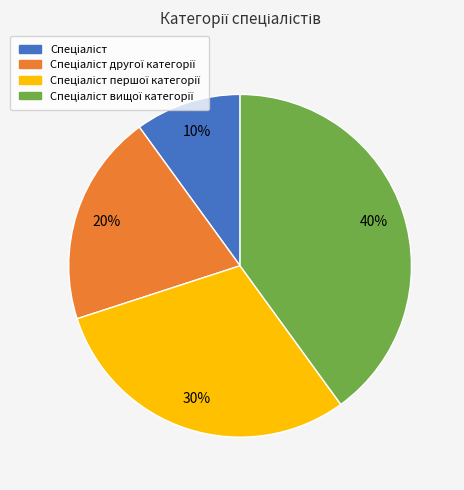

Is there any slice that represents more than half of the pie?

No